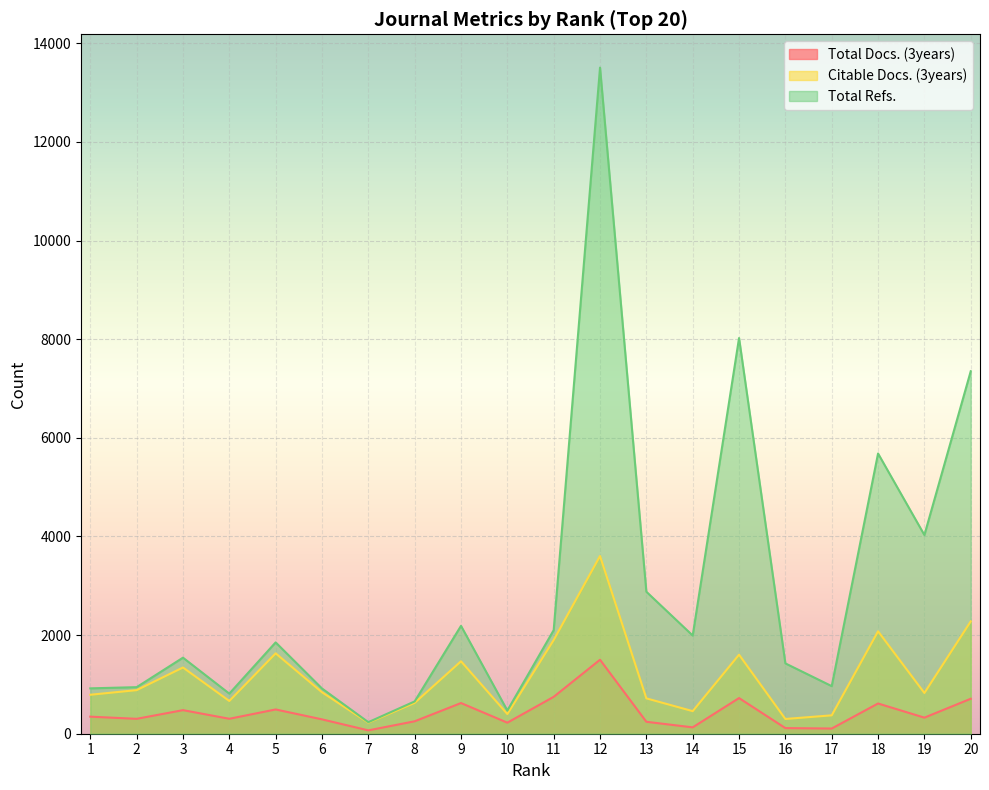

What is the maximum value for Citable Docs. (3years)?

3604